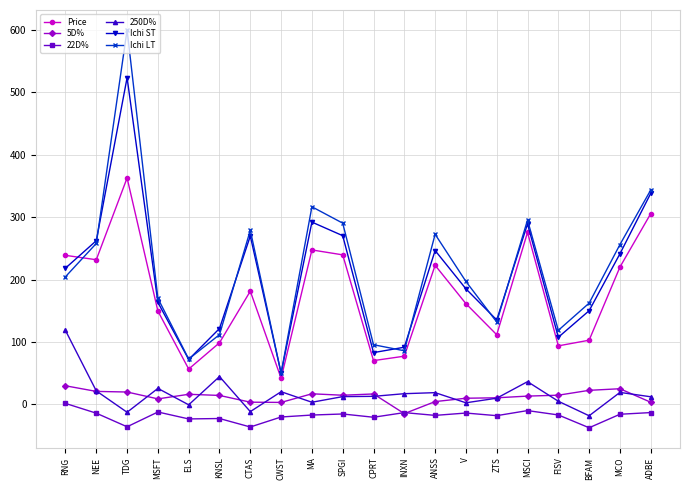

What are all the series names shown in the legend?

Price, 5D%, 22D%, 250D%, Ichi ST, Ichi LT